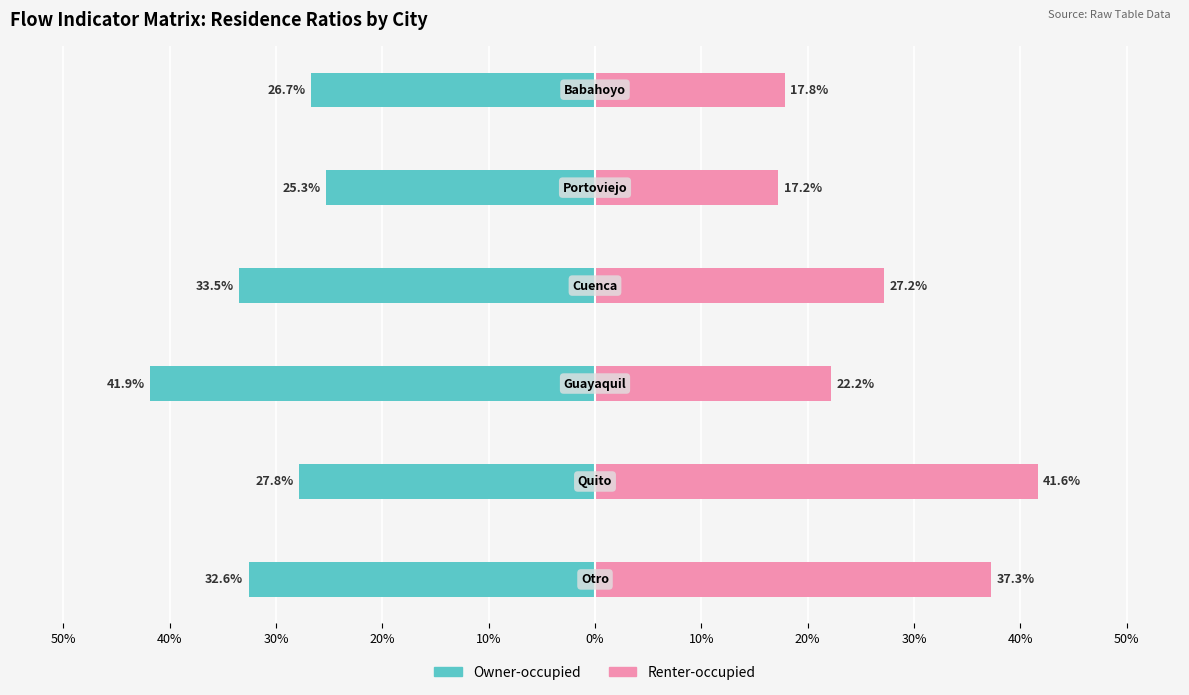

At how many categories does at least one series exceed 0?

6